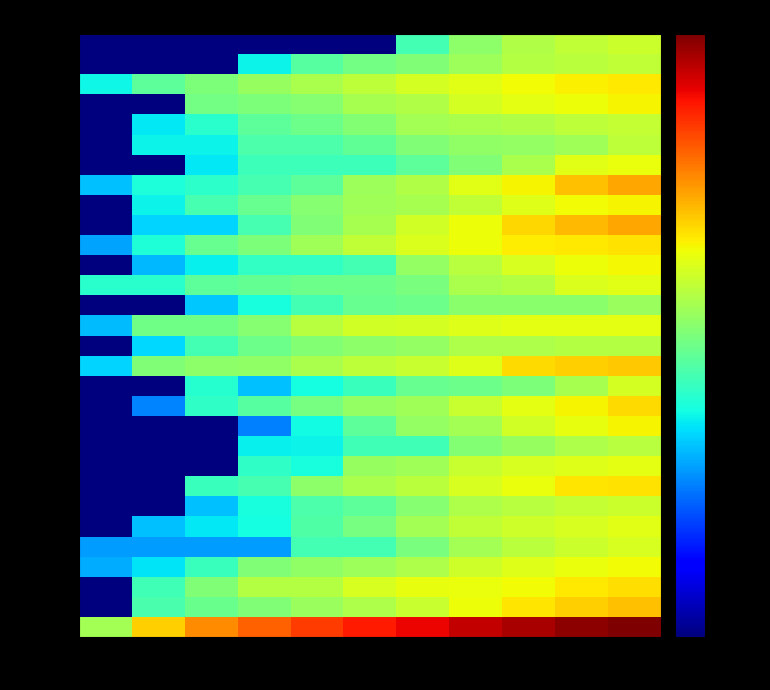

Reading left to right, list all the values displayed in this chart.

00001 S: 1N=371.0	2N=1704.0	3N=3591.0	4N=5824.0	5N=8817.0	6N=12990.0	7N=17259.0	8N=24579.0	9N=32140.0	10N=40856.0	11N=47365.0
k C: 1N=0.5	2N=112.0	3N=172.0	4N=235.0	5N=324.0	6N=420.0	7N=577.0	8N=958.0	9N=1308.0	10N=1671.0	11N=1993.0
Â X: 1N=0.5	2N=100.0	3N=230.0	4N=450.0	5N=450.0	6N=731.0	7N=872.0	8N=929.0	9N=1031.0	10N=1257.0	11N=1432.0
â è: 1N=24.0	2N=44.0	3N=92.0	4N=228.0	5N=292.0	6N=337.0	7N=420.0	8N=647.0	9N=782.0	10N=948.0	11N=991.0
{ é: 1N=20.0	2N=20.0	3N=20.0	4N=20.0	5N=105.0	6N=105.0	7N=210.0	8N=372.0	9N=496.0	10N=617.0	11N=730.0
H c: 1N=0.5	2N=30.0	3N=45.0	4N=58.0	5N=122.0	6N=204.0	7N=365.0	8N=537.0	9N=632.0	10N=734.0	11N=805.0
R `: 1N=0.5	2N=0.5	3N=30.0	4N=60.0	5N=120.0	6N=149.0	7N=255.0	8N=416.0	9N=472.0	10N=562.0	11N=612.0
ï é: 1N=0.5	2N=0.5	3N=92.0	4N=109.0	5N=273.0	6N=395.0	7N=485.0	8N=734.0	9N=910.0	10N=1298.0	11N=1334.0
È Ø: 1N=0.5	2N=0.5	3N=0.5	4N=82.0	5N=60.0	6N=315.0	7N=360.0	8N=578.0	9N=718.0	10N=801.0	11N=855.0
Q n: 1N=0.5	2N=0.5	3N=0.5	4N=48.0	5N=50.0	6N=100.0	7N=100.0	8N=240.0	9N=315.0	10N=425.0	11N=473.0
é Ê: 1N=0.5	2N=0.5	3N=0.5	4N=15.0	5N=56.0	6N=144.0	7N=297.0	8N=373.0	9N=652.0	10N=880.0	11N=1122.0
ç t: 1N=0.5	2N=16.0	3N=81.0	4N=137.0	5N=207.0	6N=303.0	7N=352.0	8N=586.0	9N=866.0	10N=1100.0	11N=1466.0
_ Þ ì: 1N=0.5	2N=0.5	3N=70.0	4N=30.0	5N=58.0	6N=91.0	7N=165.0	8N=180.0	9N=225.0	10N=385.0	11N=705.0
V: 1N=36.0	2N=229.0	3N=270.0	4N=285.0	5N=404.0	6N=517.0	7N=577.0	8N=794.0	9N=1494.0	10N=1682.0	11N=1812.0
x R: 1N=0.5	2N=38.0	3N=106.0	4N=183.0	5N=244.0	6N=275.0	7N=295.0	8N=411.0	9N=411.0	10N=451.0	11N=451.0
Î ì: 1N=28.0	2N=184.0	3N=184.0	4N=257.0	5N=468.0	6N=659.0	7N=691.0	8N=781.0	9N=854.0	10N=854.0	11N=854.0
R ä: 1N=0.5	2N=0.5	3N=32.0	4N=61.0	5N=105.0	6N=167.0	7N=181.0	8N=260.0	9N=260.0	10N=260.0	11N=330.0
· ì: 1N=73.0	2N=73.0	3N=143.0	4N=158.0	5N=179.0	6N=179.0	7N=209.0	8N=395.0	9N=459.0	10N=749.0	11N=803.0
ò: 1N=0.5	2N=27.0	3N=49.0	4N=85.0	5N=85.0	6N=103.0	7N=293.0	8N=471.0	9N=708.0	10N=989.0	11N=1036.0
Ã ª: 1N=22.0	2N=67.0	3N=169.0	4N=218.0	5N=358.0	6N=548.0	7N=762.0	8N=981.0	9N=1176.0	10N=1236.0	11N=1379.0
¤ m: 1N=0.5	2N=36.0	3N=36.0	4N=107.0	5N=233.0	6N=387.0	7N=652.0	8N=963.0	9N=1563.0	10N=2174.0	11N=2679.0
O d: 1N=0.5	2N=50.0	3N=108.0	4N=166.0	5N=257.0	6N=357.0	7N=389.0	8N=547.0	9N=778.0	10N=1008.0	11N=1100.0
å ã: 1N=30.0	2N=63.0	3N=78.0	4N=110.0	5N=148.0	6N=340.0	7N=440.0	8N=823.0	9N=1085.0	10N=1972.0	11N=2698.0
º É: 1N=0.5	2N=0.5	3N=45.0	4N=94.0	5N=94.0	6N=94.0	7N=144.0	8N=228.0	9N=406.0	10N=806.0	11N=939.0
Þ Ç: 1N=0.5	2N=50.0	3N=50.0	4N=117.0	5N=117.0	6N=154.0	7N=231.0	8N=283.0	9N=302.0	10N=352.0	11N=524.0
¹ æ: 1N=0.5	2N=45.0	3N=75.0	4N=144.0	5N=180.0	6N=238.0	7N=361.0	8N=406.0	9N=436.0	10N=522.0	11N=562.0
ª R: 1N=0.5	2N=0.5	3N=196.0	4N=220.0	5N=254.0	6N=382.0	7N=438.0	8N=694.0	9N=837.0	10N=949.0	11N=1114.0
L: 1N=54.0	2N=146.0	3N=218.0	4N=305.0	5N=400.0	6N=508.0	7N=692.0	8N=834.0	9N=1030.0	10N=1146.0	11N=1253.0
R û: 1N=0.5	2N=0.5	3N=0.5	4N=50.0	5N=133.0	6N=195.0	7N=229.0	8N=343.0	9N=451.0	10N=503.0	11N=536.0
a Ì R: 1N=0.5	2N=0.5	3N=0.5	4N=0.5	5N=0.5	6N=0.5	7N=104.0	8N=278.0	9N=444.0	10N=531.0	11N=598.0